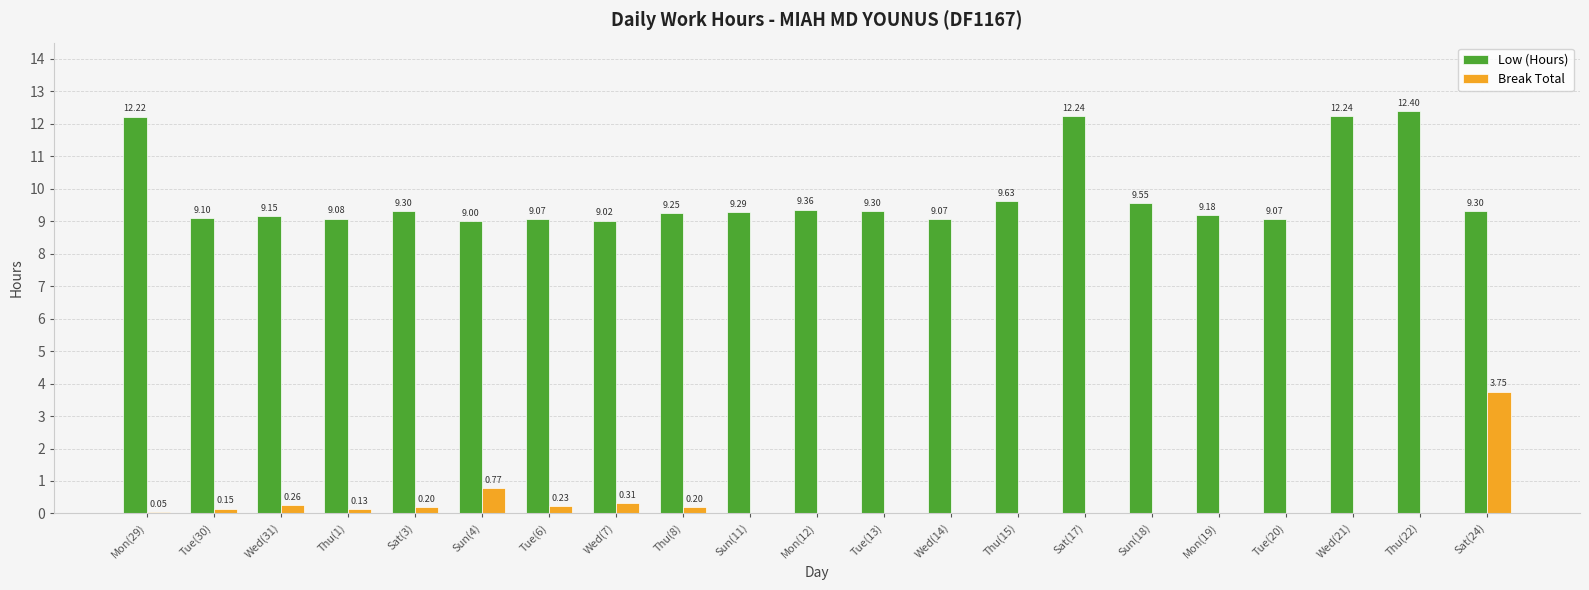

Which series has the largest total across all categories?

Low (Hours)